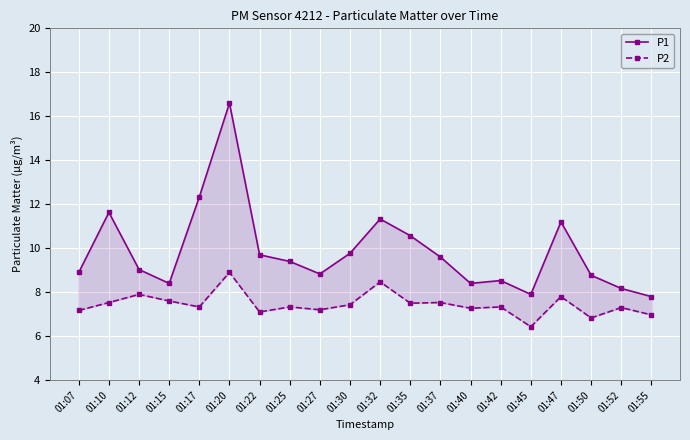

Reading left to right, list all the values displayed in this chart.

P1: 01:07=8.9	01:10=11.6	01:12=9.0	01:15=8.4	01:17=12.3	01:20=16.6	01:22=9.7	01:25=9.4	01:27=8.8	01:30=9.8	01:32=11.3	01:35=10.6	01:37=9.6	01:40=8.4	01:42=8.5	01:45=7.9	01:47=11.2	01:50=8.8	01:52=8.2	01:55=7.8
P2: 01:07=7.2	01:10=7.5	01:12=7.9	01:15=7.6	01:17=7.3	01:20=8.9	01:22=7.1	01:25=7.3	01:27=7.2	01:30=7.4	01:32=8.5	01:35=7.5	01:37=7.5	01:40=7.3	01:42=7.3	01:45=6.4	01:47=7.8	01:50=6.8	01:52=7.3	01:55=7.0